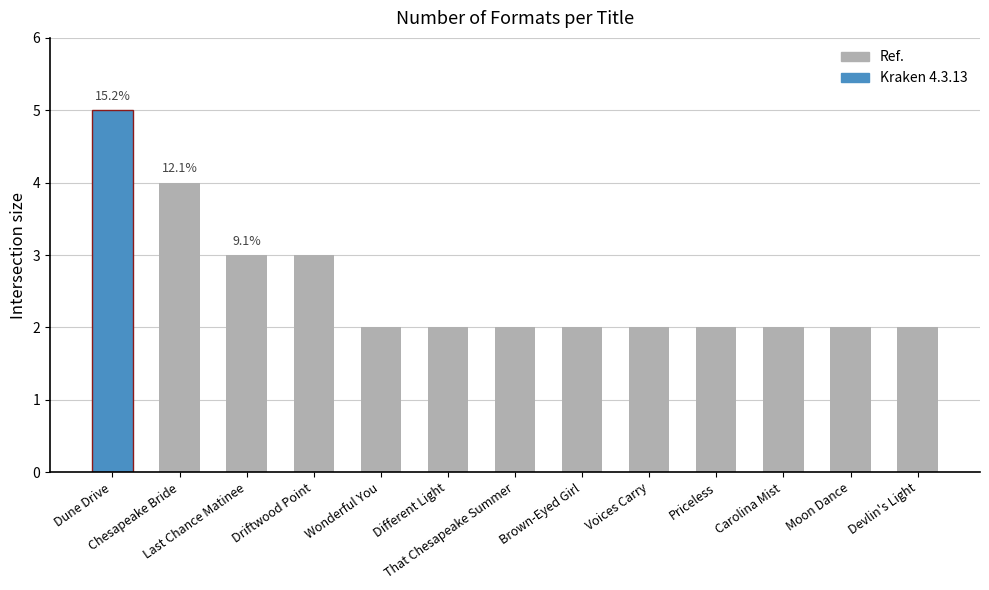

What is the sum of the values at Dune Drive and Wonderful You?

7